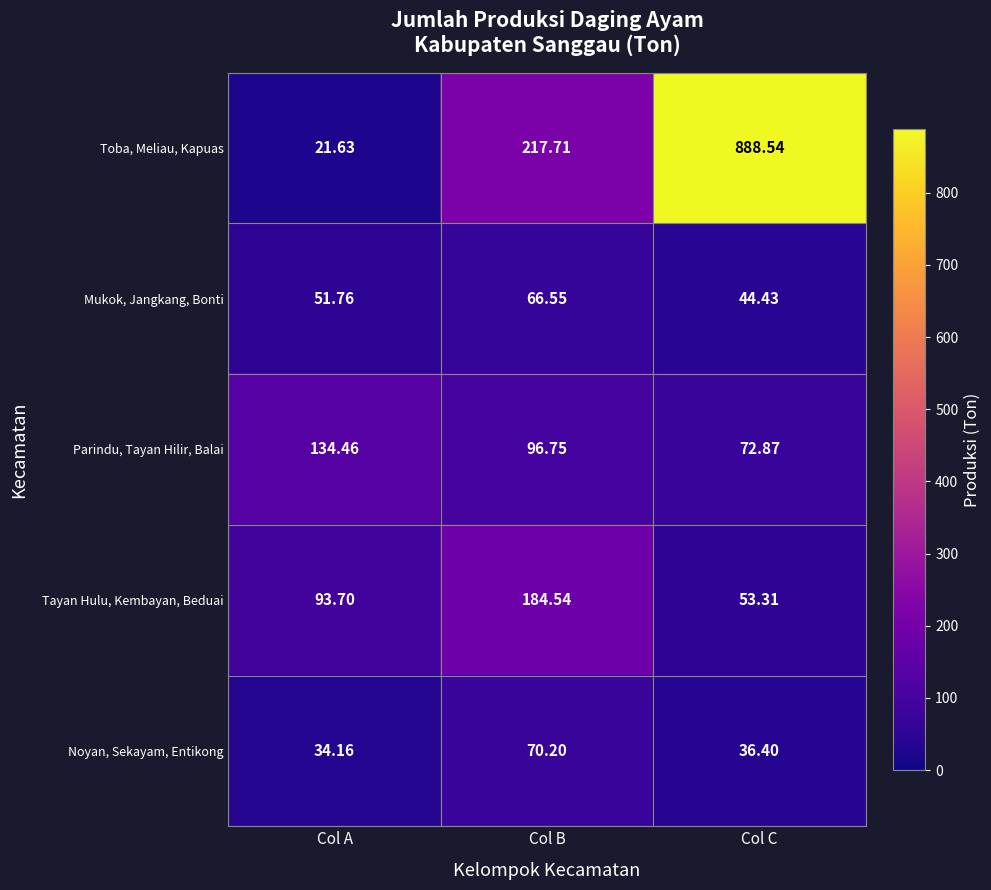

Between Col A and Col C, which series saw the biggest shift?

Toba, Meliau, Kapuas